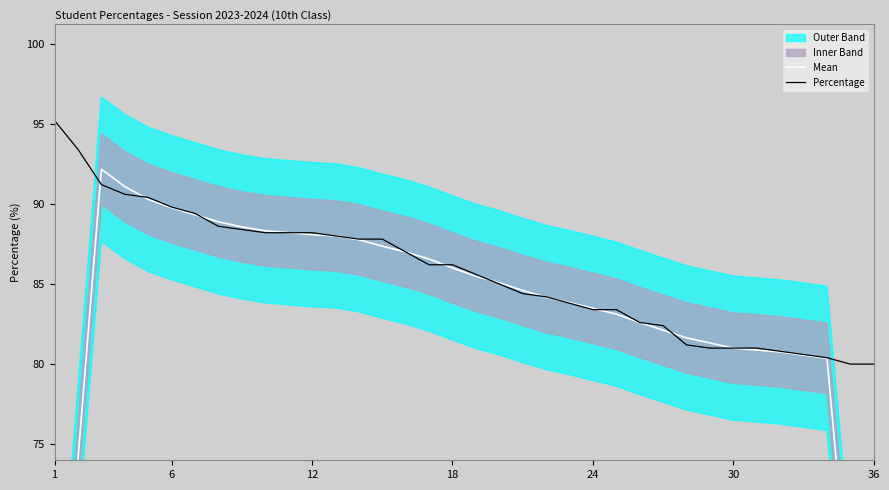

What is the total value across all series at 26?

164.5